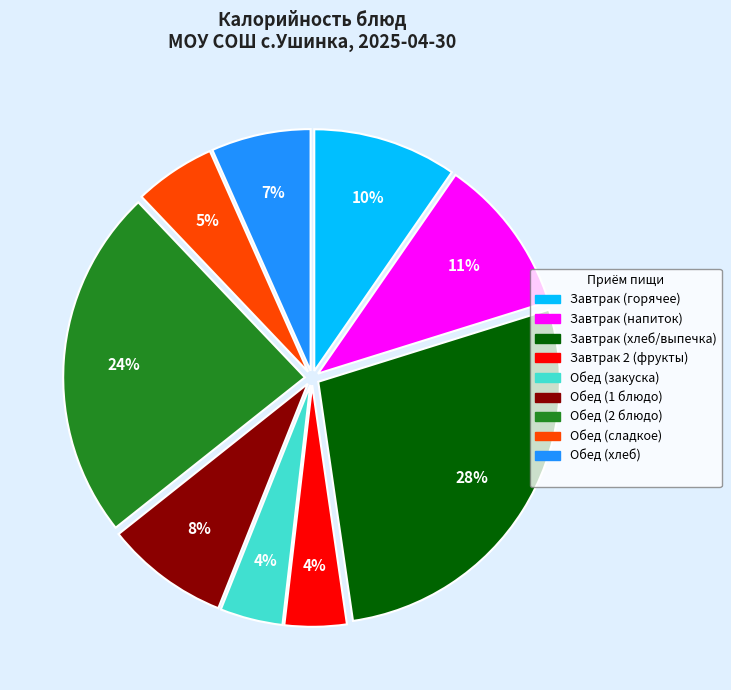

To the nearest percent, what is the average slice percentage?

11%